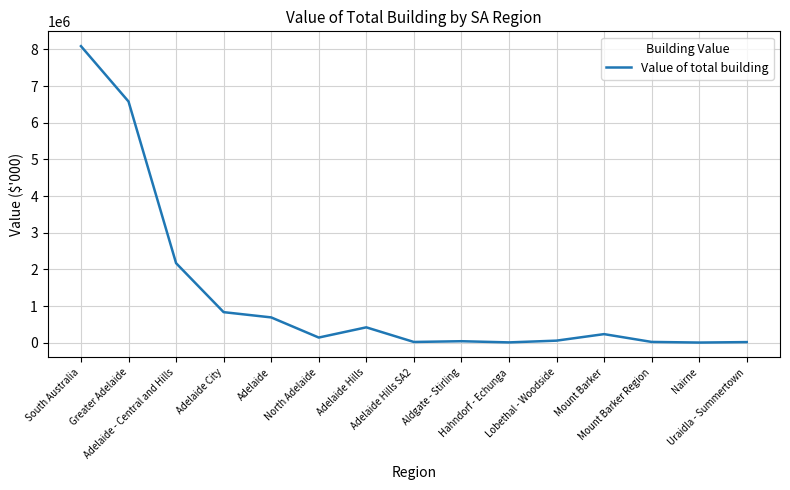

What is the difference between the maximum and minimum values?

8081066.3